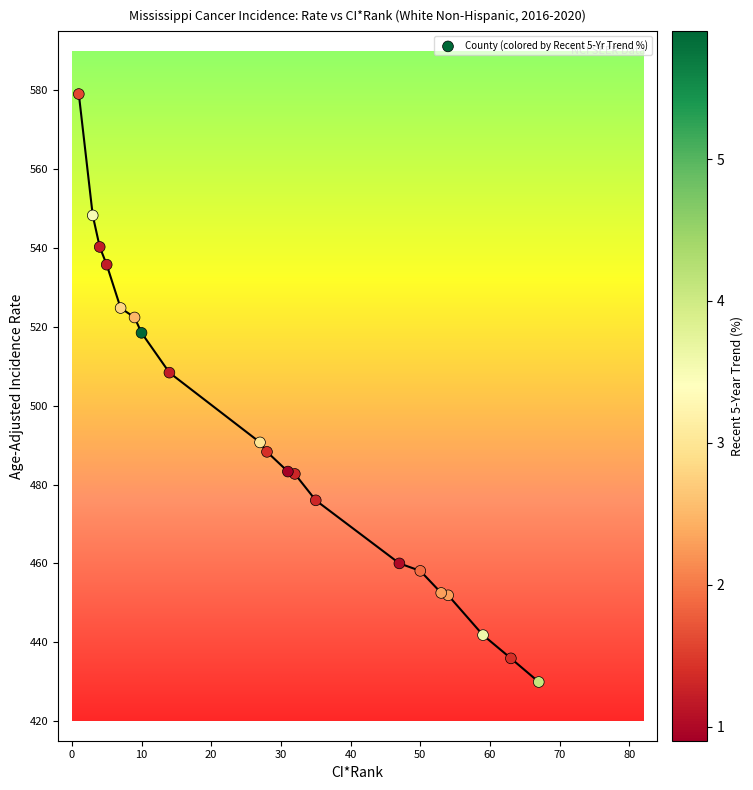

What Y value in the scatter plot is closest to 504?

508.4